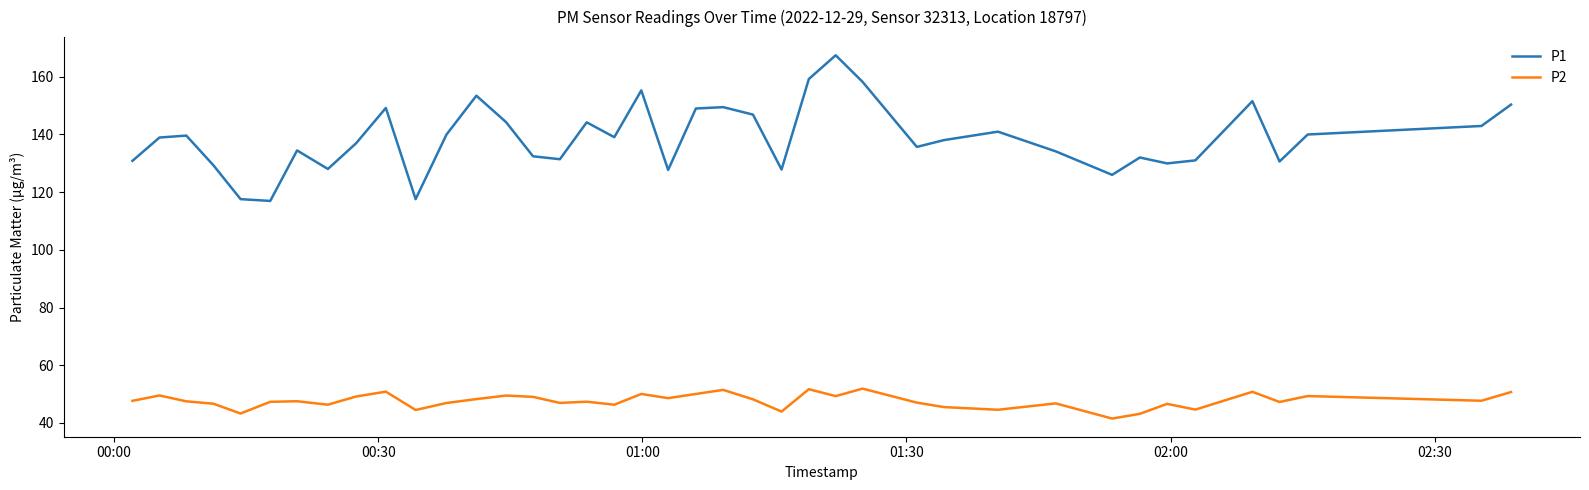

What is the maximum value shown in the chart?

167.4